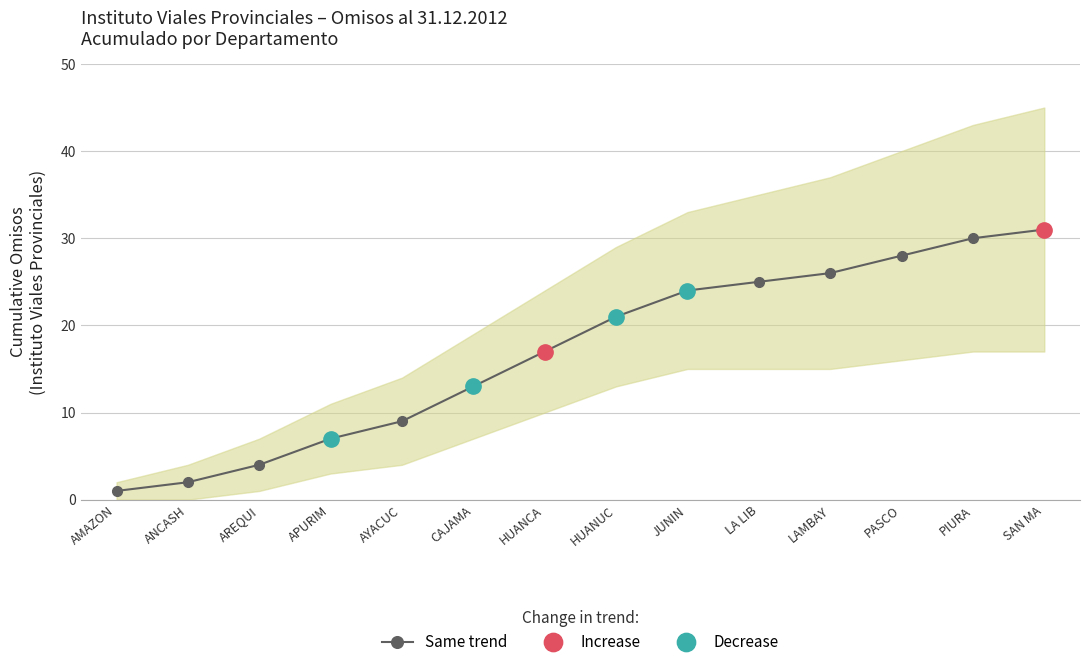

The value at HUANUC is 21. True or false?

True